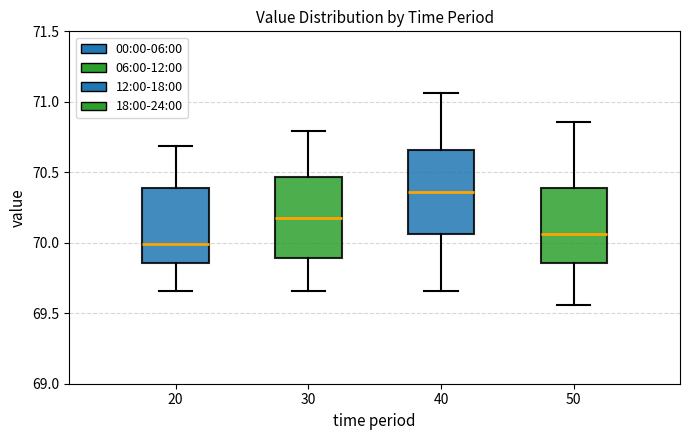

Reading left to right, read every box against the y-axis: the position of its median line, the range the box covers, and the ends of its whiskers. The values are not printed on the chart, so give them approximately, as read against the axis.

20: median 70.00, box 69.85 to 70.40, whiskers 69.65 to 70.70
30: median 70.20, box 69.90 to 70.45, whiskers 69.65 to 70.80
40: median 70.35, box 70.05 to 70.65, whiskers 69.65 to 71.05
50: median 70.05, box 69.85 to 70.40, whiskers 69.55 to 70.85